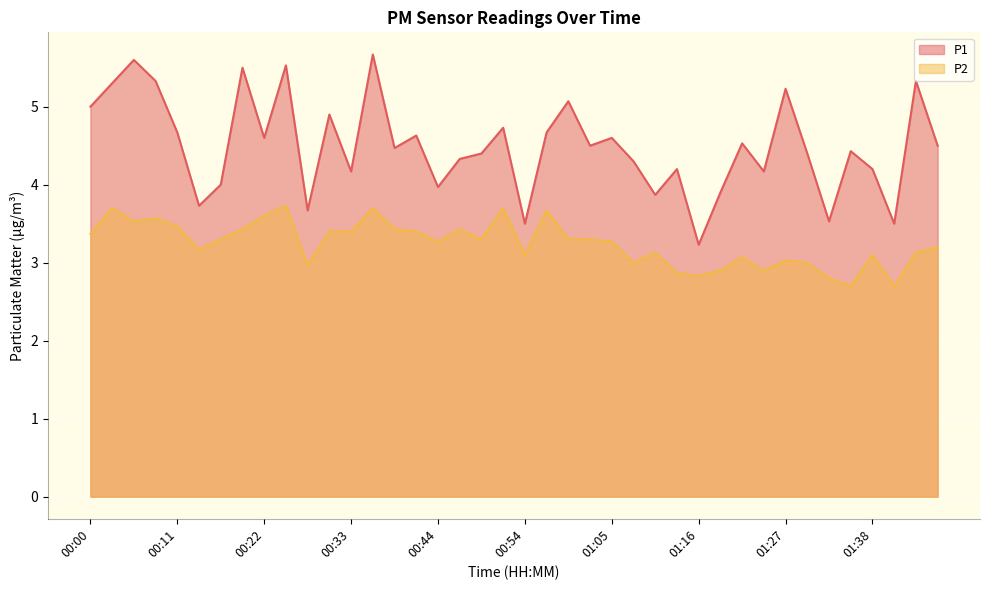

What is the label of the 34th point from the right?

00:16